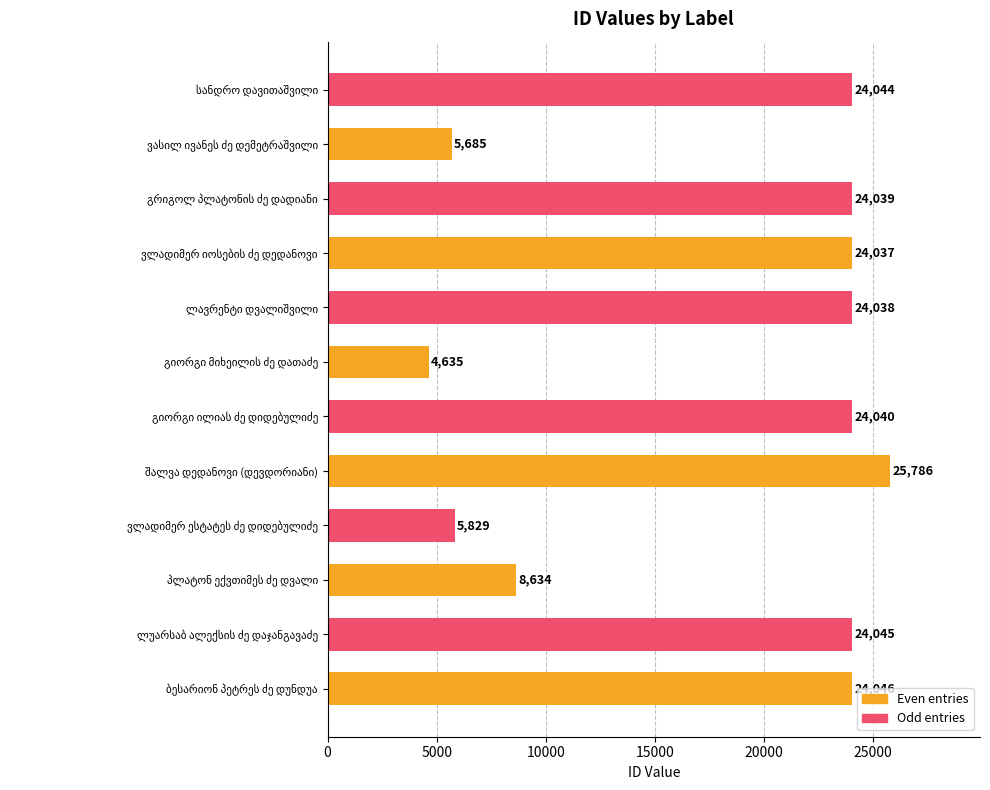

What is the difference between the maximum and minimum values?

21151